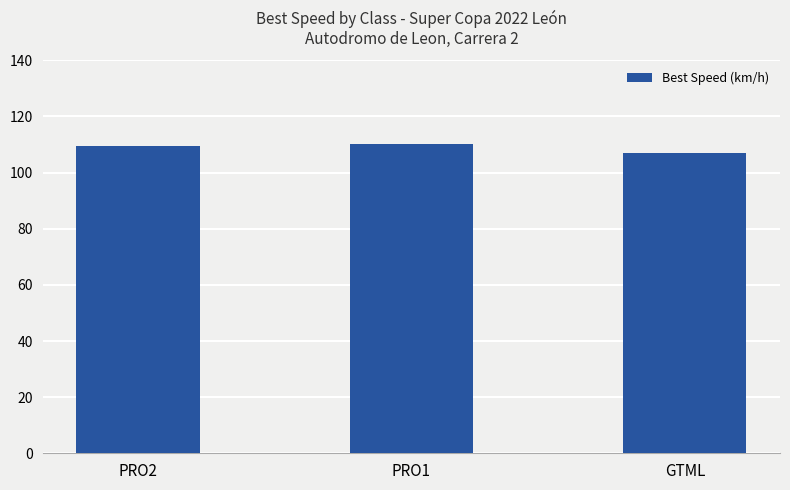

Reading left to right, what are all the values shown in this chart?

109.6	110.4	107.0